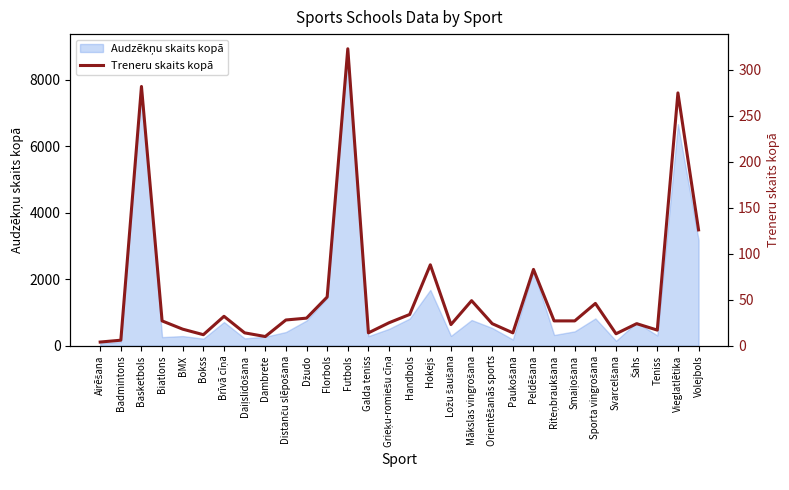

What is the average value?

58